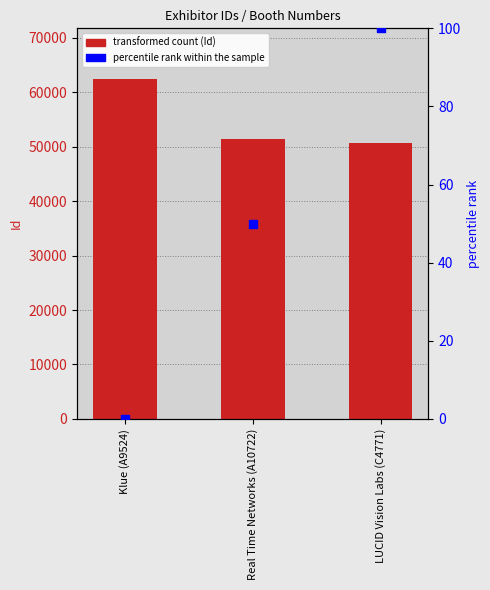

Which series contains the lowest Y value?

percentile rank within the sample